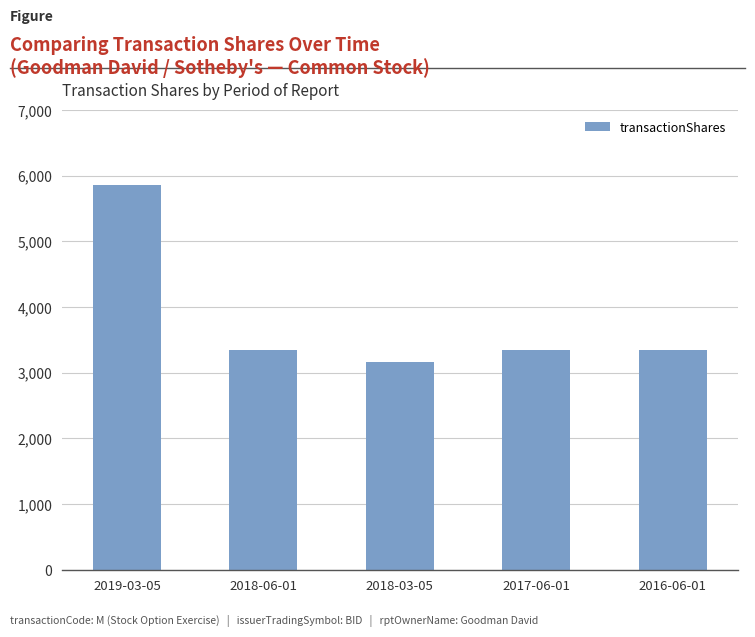

Reading left to right, transcribe all the data shown in this chart.

5860	3346	3169	3346	3346